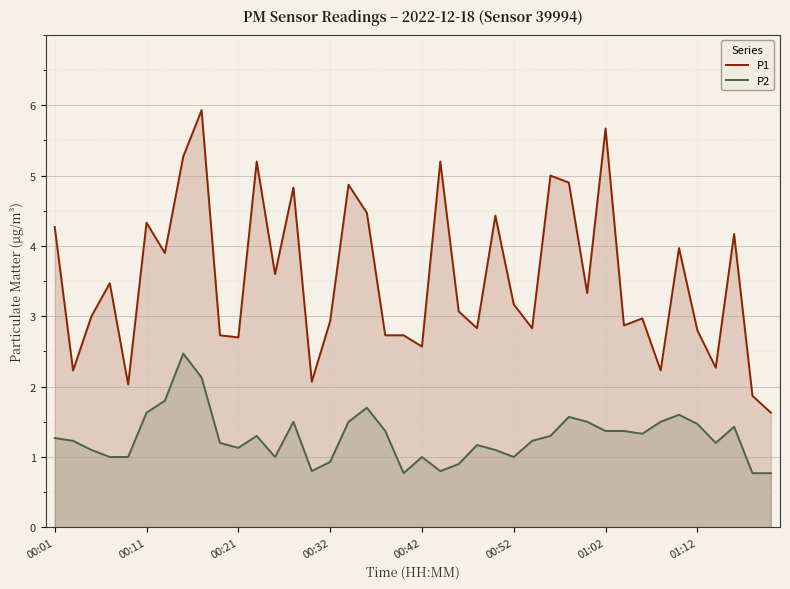

Which series changed the most between 00:42 and 01:02?

P1